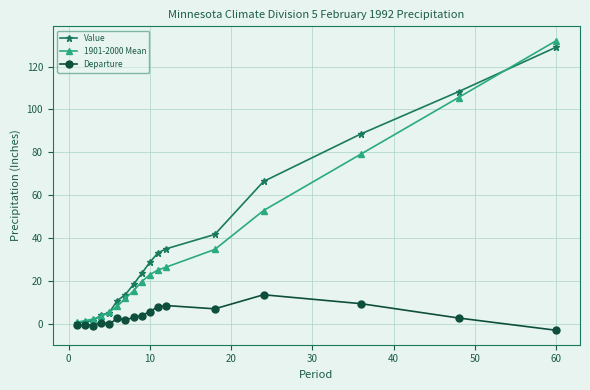

What is the value of the 1901-2000 Mean point at the 13th from the left?

34.7